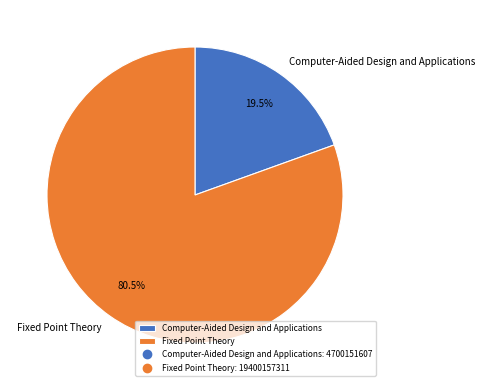

How many segments does this pie chart have?

2